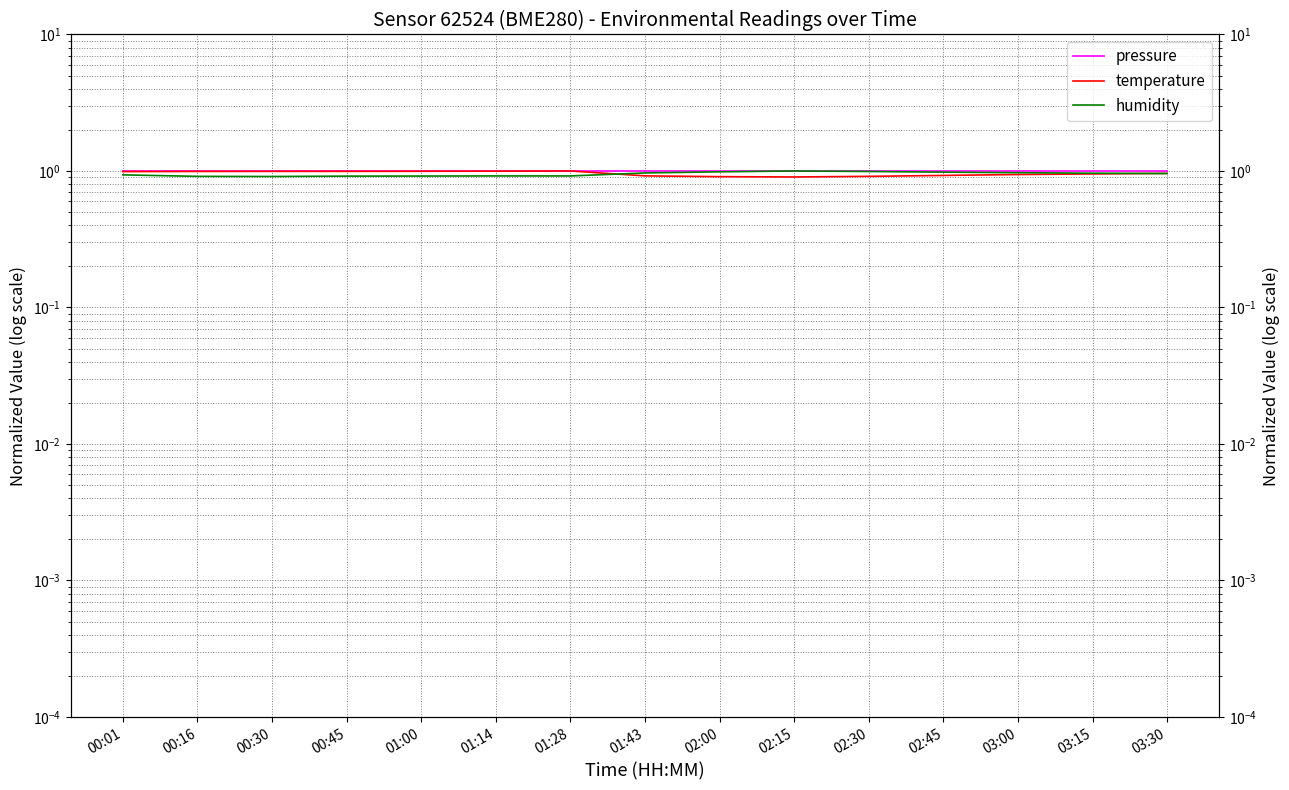

At how many categories does at least one series exceed 0?

15